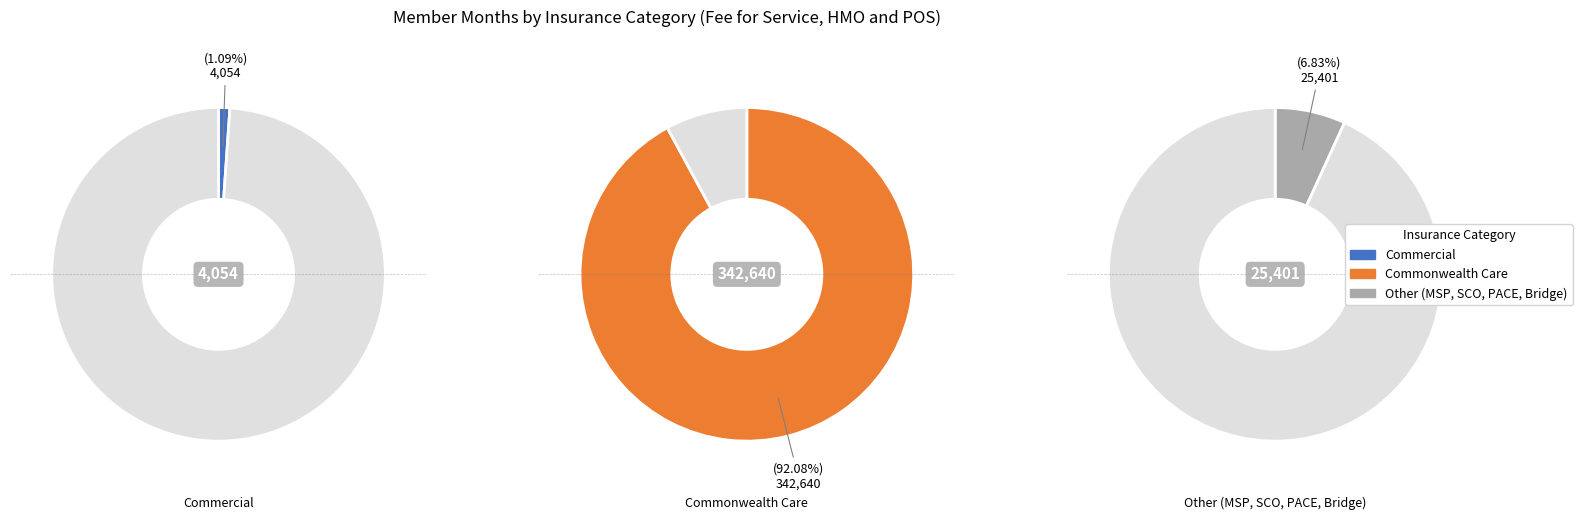

True or false: Commercial accounts for 1% of the total.

True